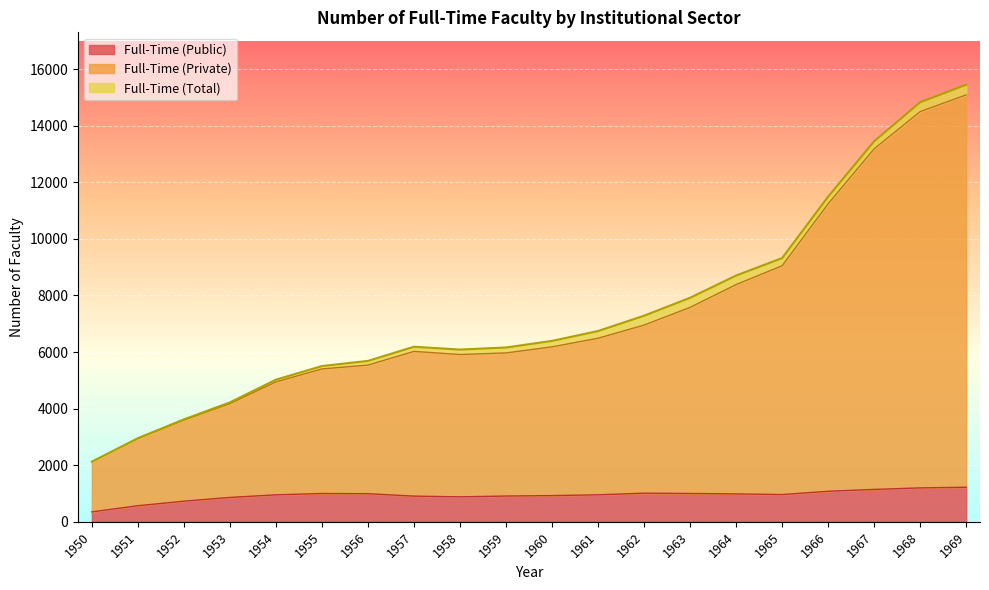

What is the average value of the Full-Time (Total) series?

7458